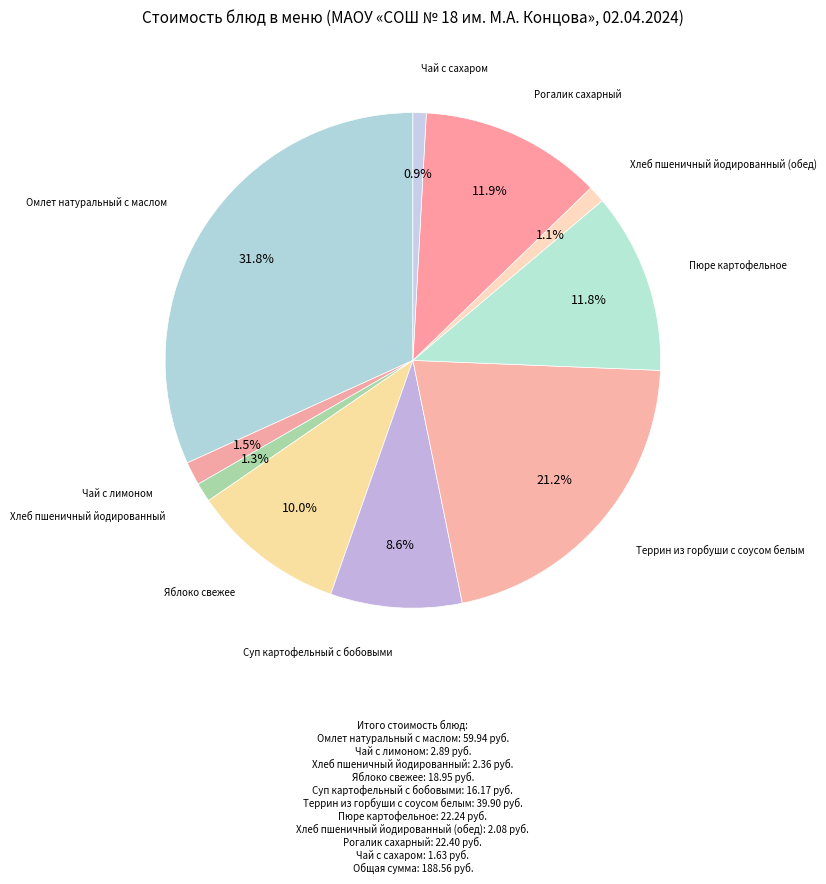

How many segments does this pie chart have?

10